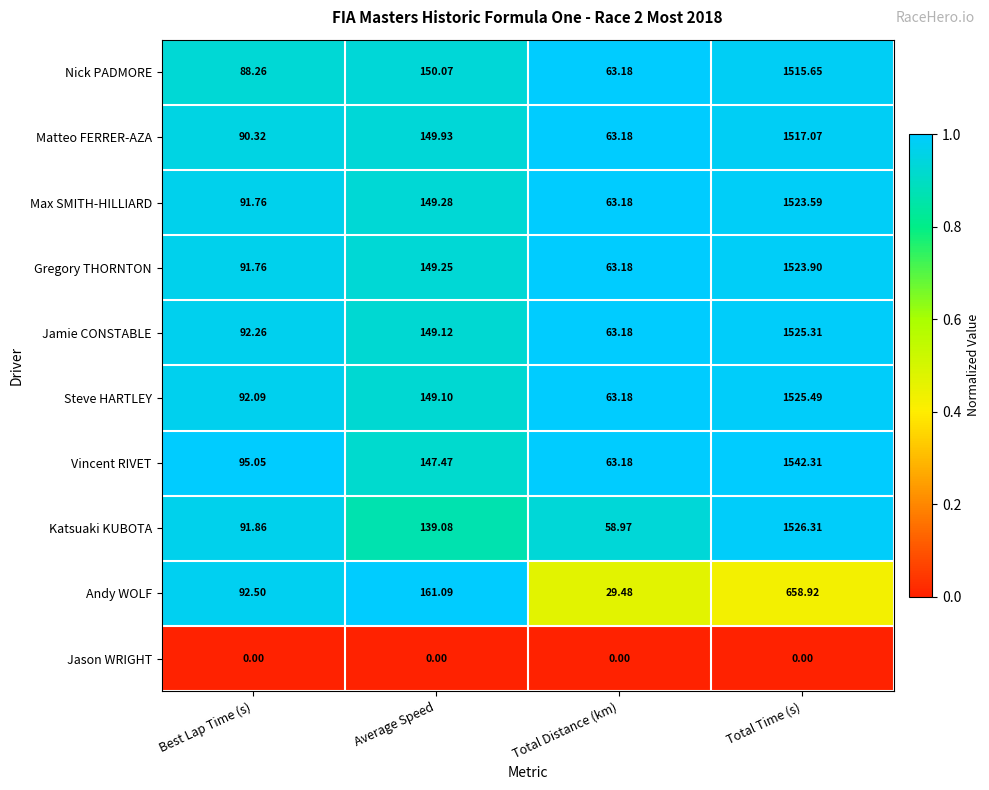

At which label is Nick PADMORE closest to 789?

Average Speed